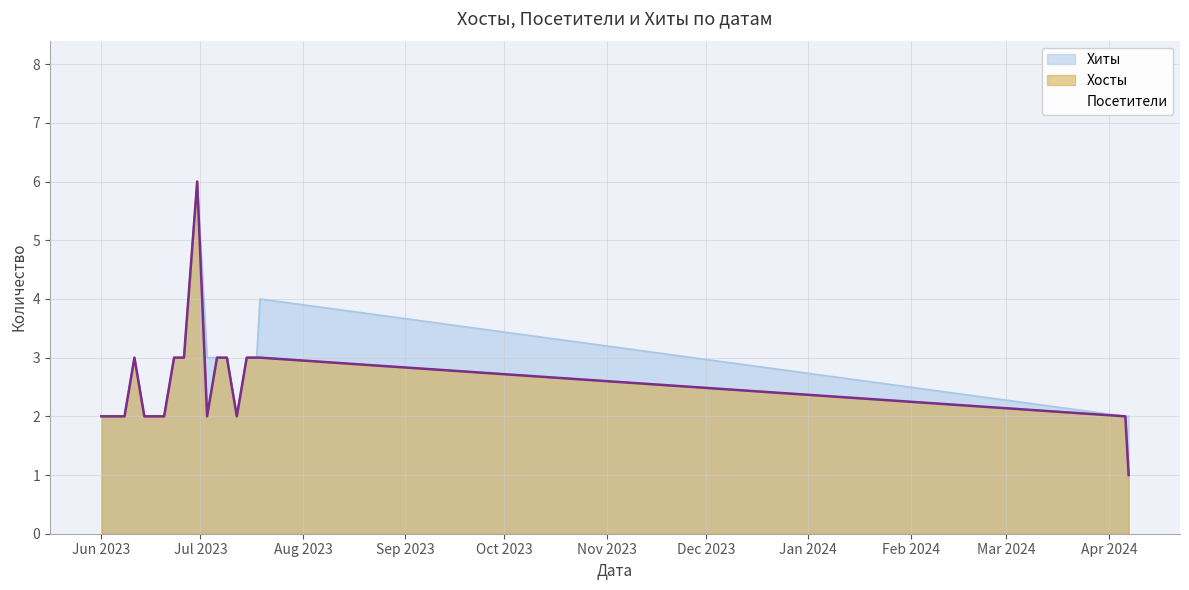

What value does the Посетители series have at 2023-07-19?

3